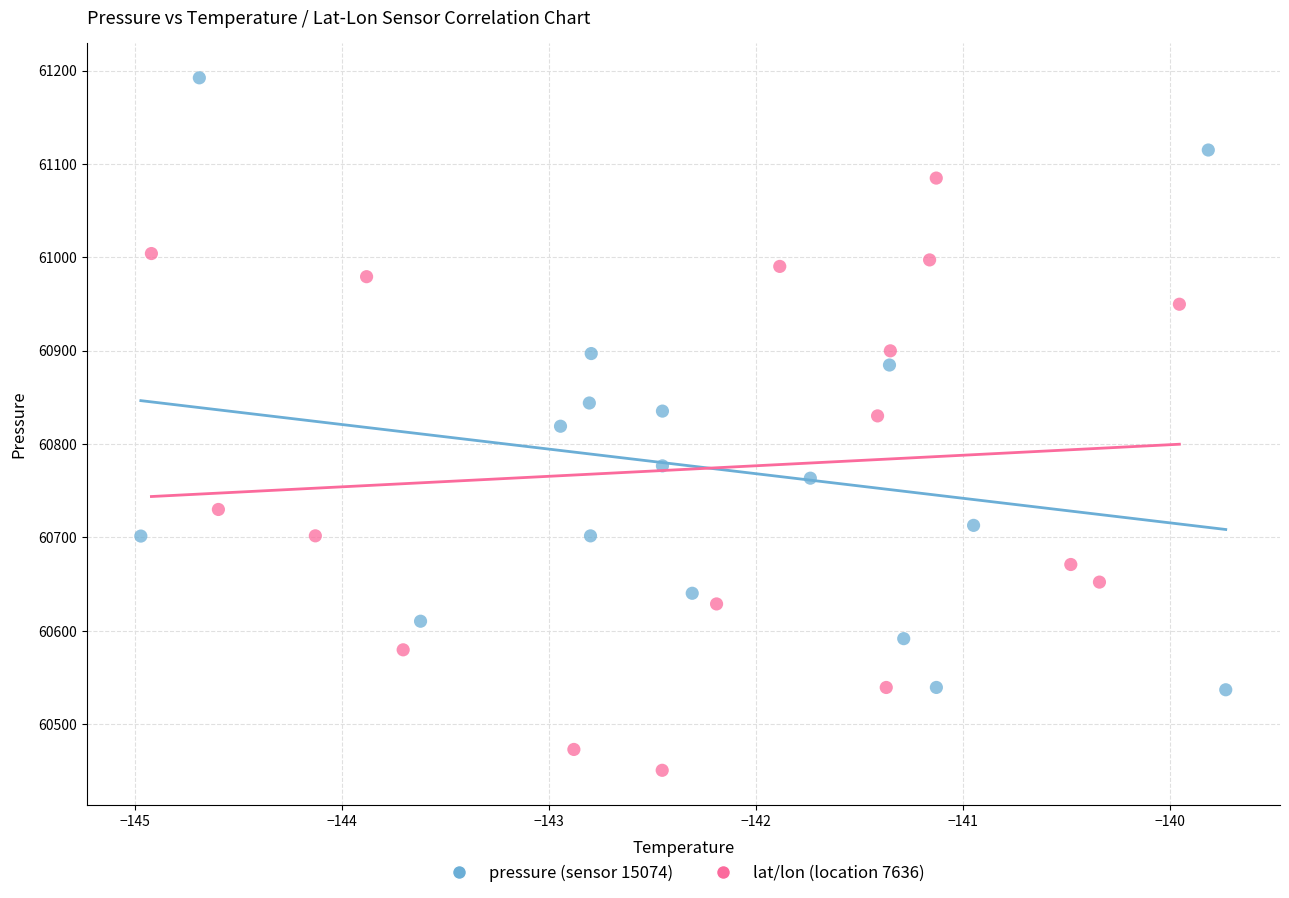

Which series contains the lowest Y value?

lat/lon (location 7636)